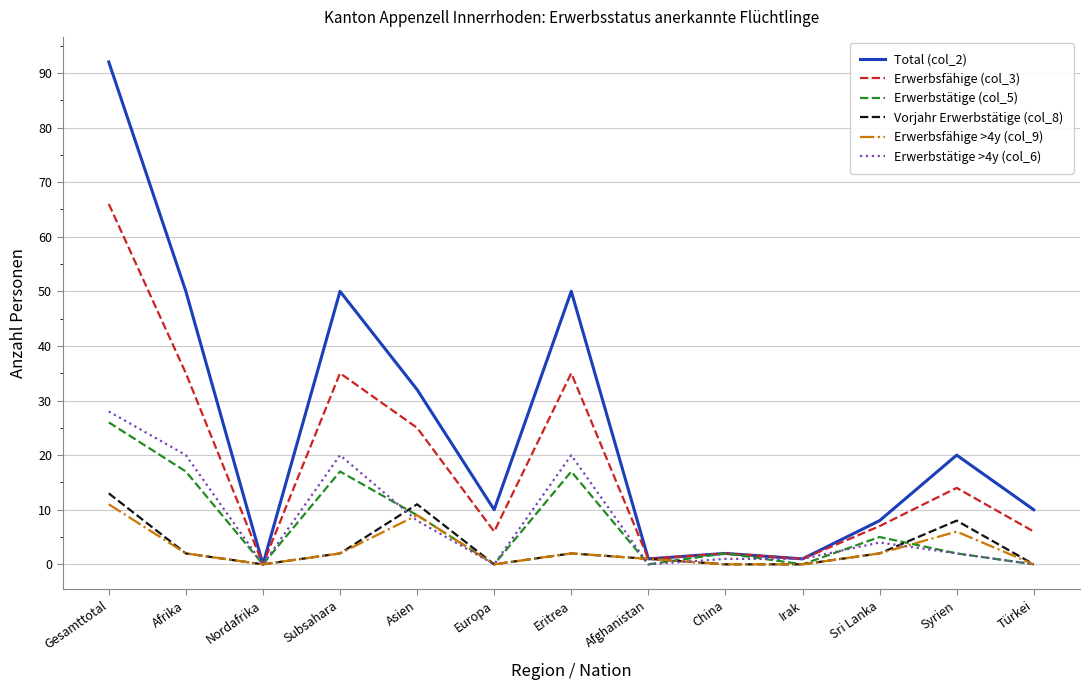

Reading left to right, transcribe all the data shown in this chart.

Total (col_2): 92	50	0	50	32	10	50	1	2	1	8	20	10
Erwerbsfähige (col_3): 66	35	0	35	25	6	35	1	2	1	7	14	6
Erwerbstätige (col_5): 26	17	0	17	9	0	17	0	2	0	5	2	0
Vorjahr Erwerbstätige (col_8): 13	2	0	2	11	0	2	1	0	0	2	8	0
Erwerbsfähige >4y (col_9): 11	2	0	2	9	0	2	1	0	0	2	6	0
Erwerbstätige >4y (col_6): 28	20	0	20	8	0	20	0	1	1	4	2	0